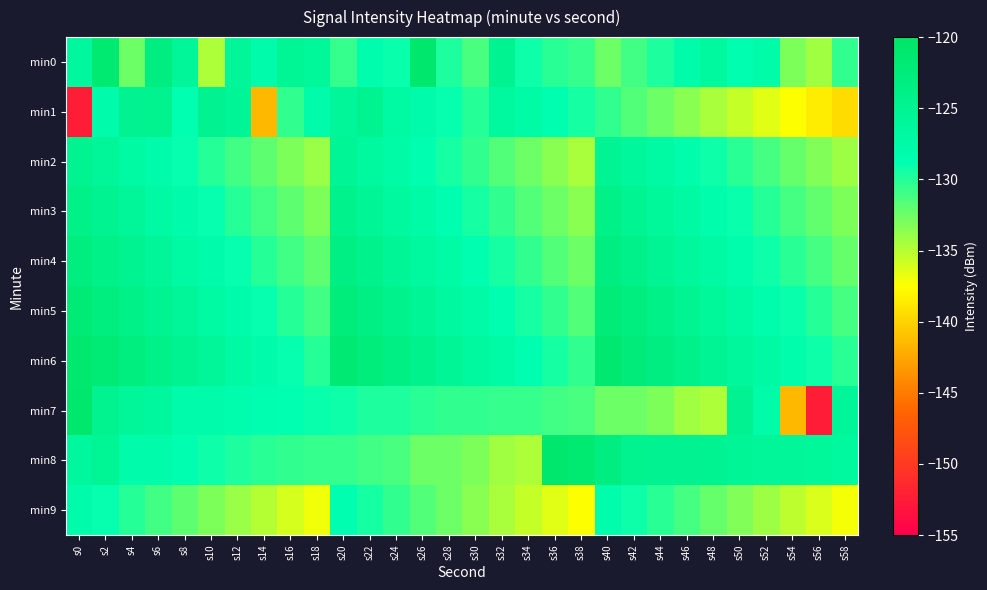

List the series in order of their peak value, highest first.

min0, min7, min8, min6, min5, min4, min3, min1, min2, min9